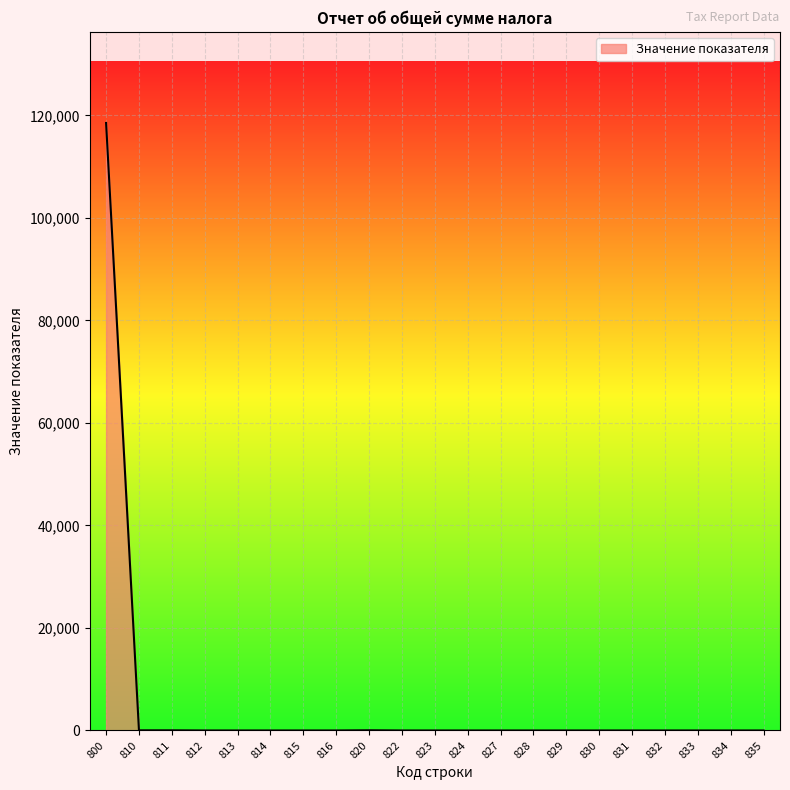

Is it true that the value at 812 is 0?

True